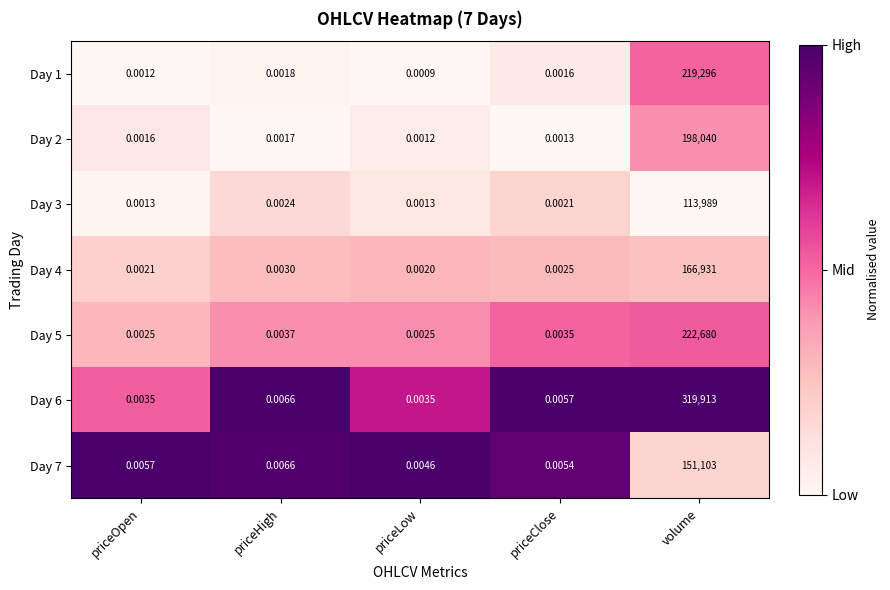

At which category is the sum across all series the highest?

volume